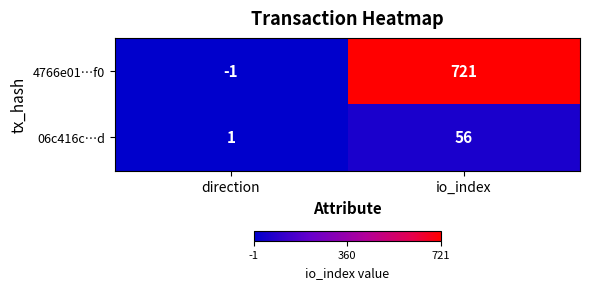

What is the sum of the 4766e01…f0 values at io_index and direction?

720